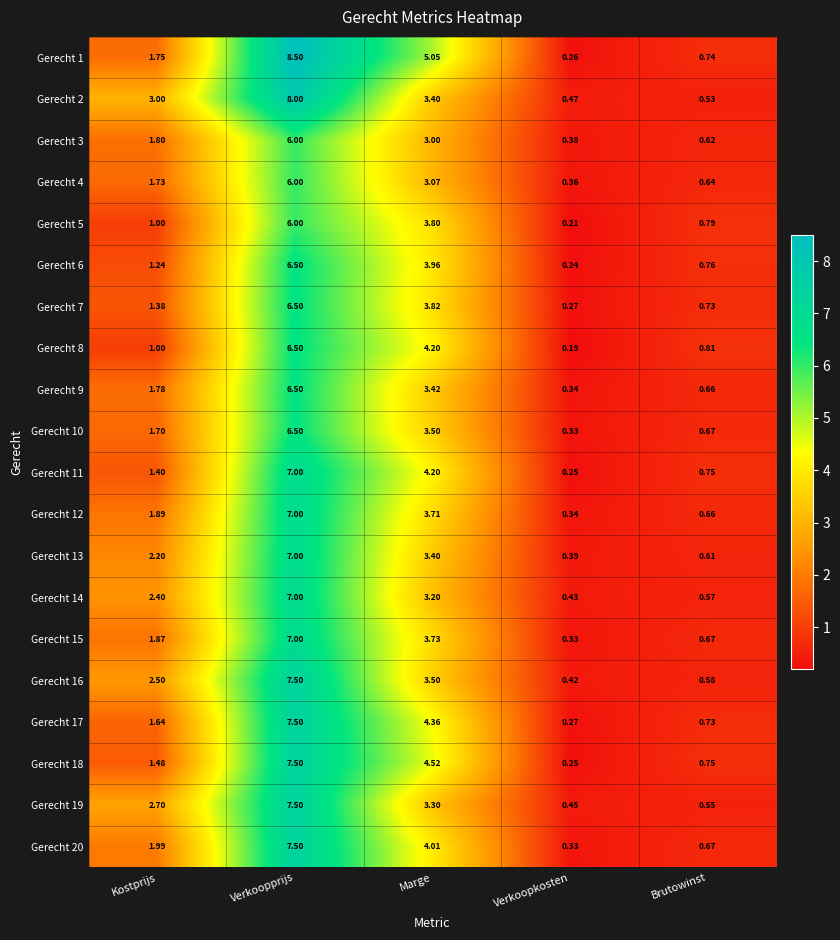

What is the difference between the second highest and second lowest values in the Gerecht 8 series?

3.4